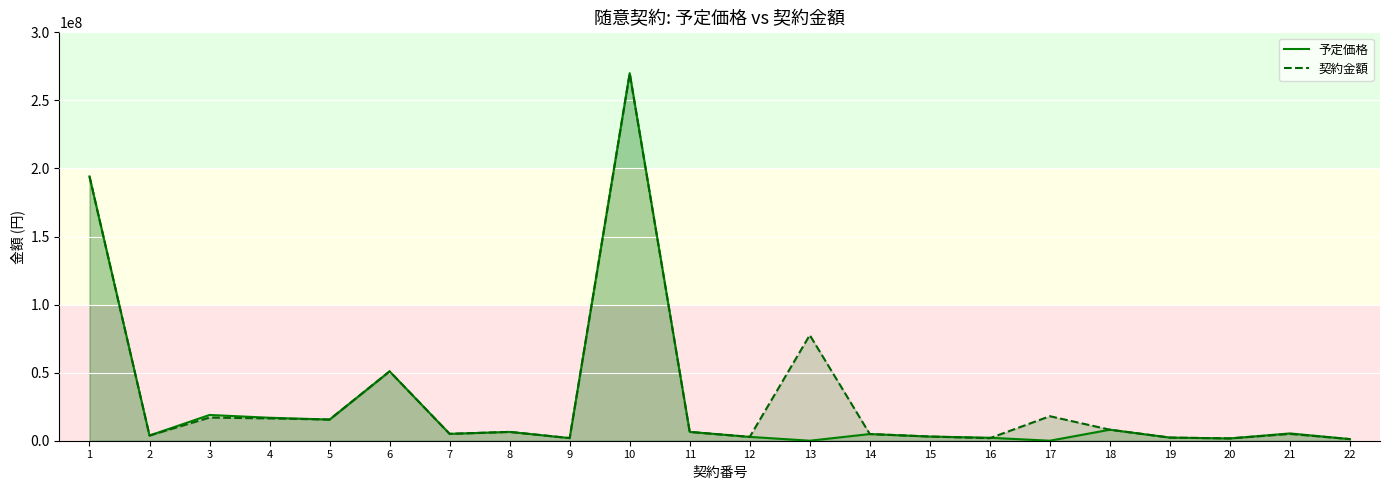

What is the difference between the second highest and minimum values in the 予定価格 series?

194141508